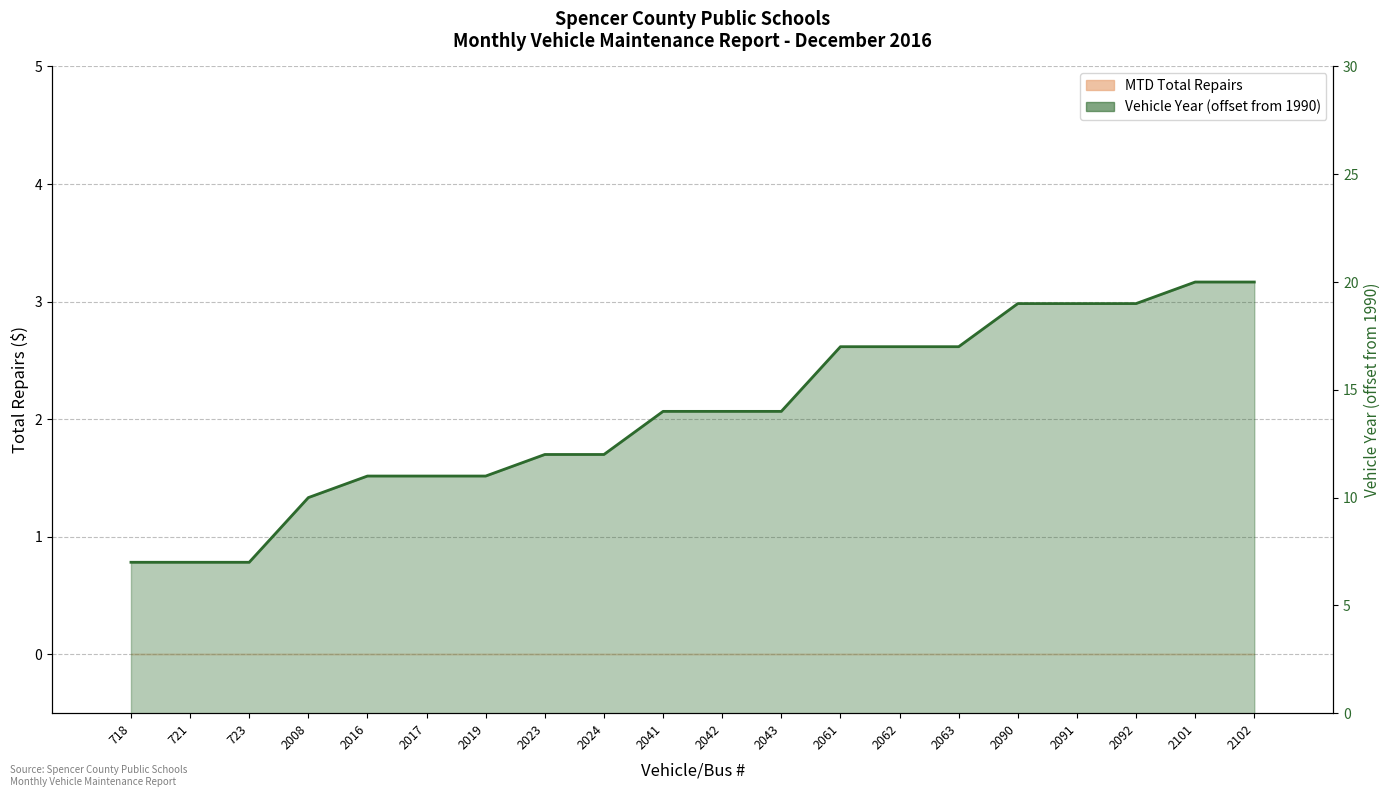

How many groups of bars are there?

20